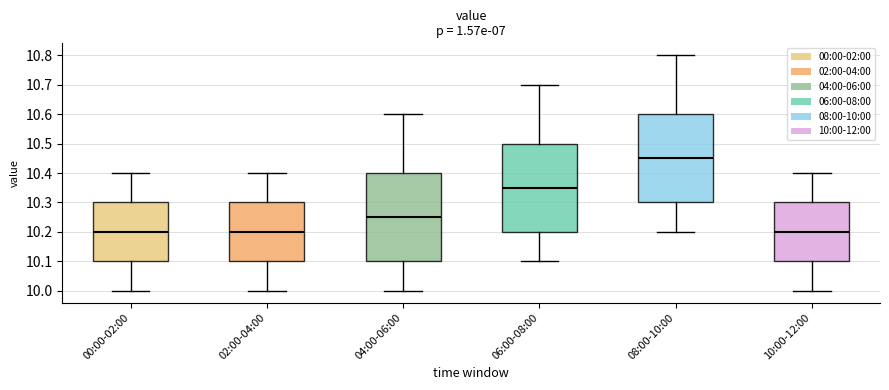

Which box has the highest median line?

08:00-10:00